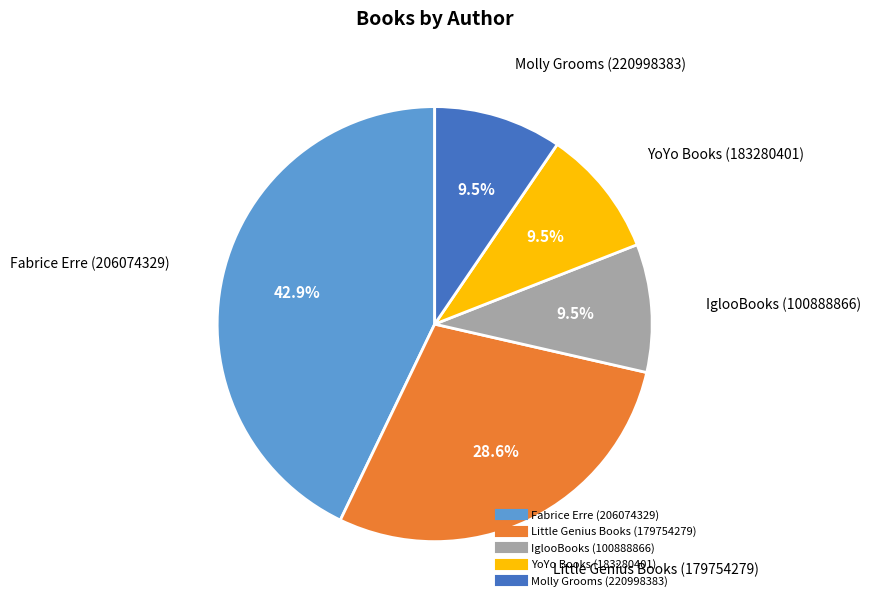

Does Fabrice Erre (206074329) account for over 50% of the chart?

No